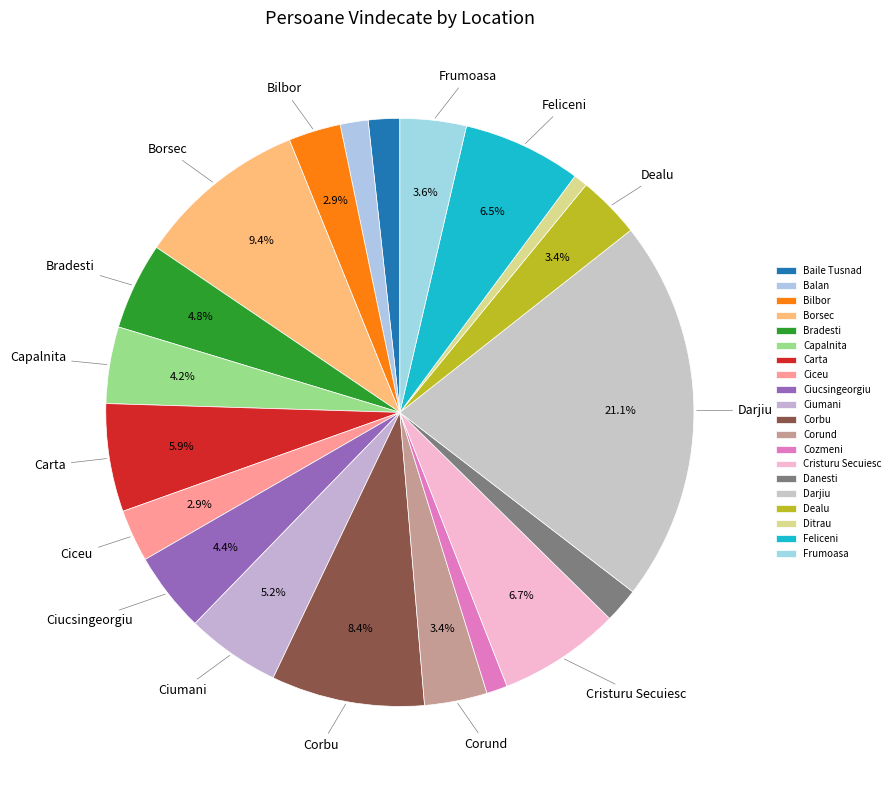

Is Ciceu the majority of the pie?

No